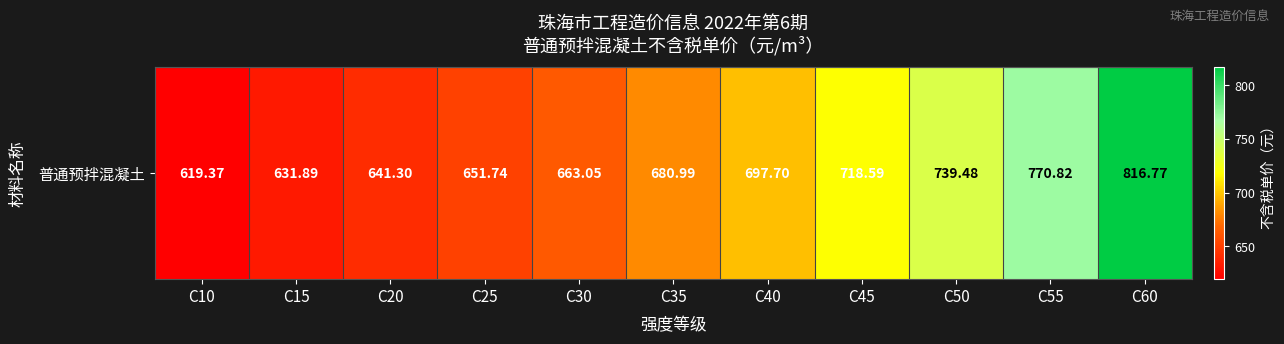

List the labels in order of value, largest first.

C60, C55, C50, C45, C40, C35, C30, C25, C20, C15, C10